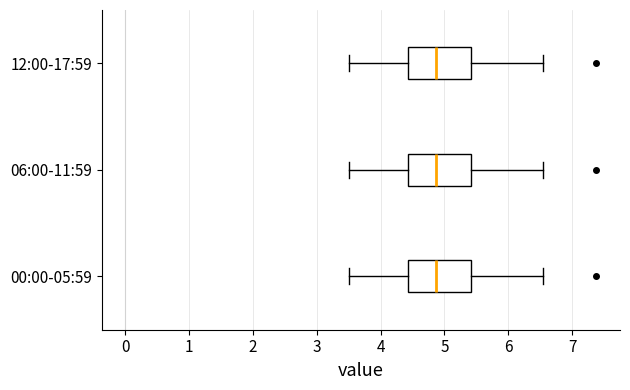

Reading bottom to top, read every box against the x-axis: the position of its median line, the range the box covers, and the ends of its whiskers. The values are not printed on the chart, so give them approximately, as read against the axis.

00:00-05:59: median 4.9, box 4.4 to 5.4, whiskers 3.5 to 6.6
06:00-11:59: median 4.9, box 4.4 to 5.4, whiskers 3.5 to 6.6
12:00-17:59: median 4.9, box 4.4 to 5.4, whiskers 3.5 to 6.6